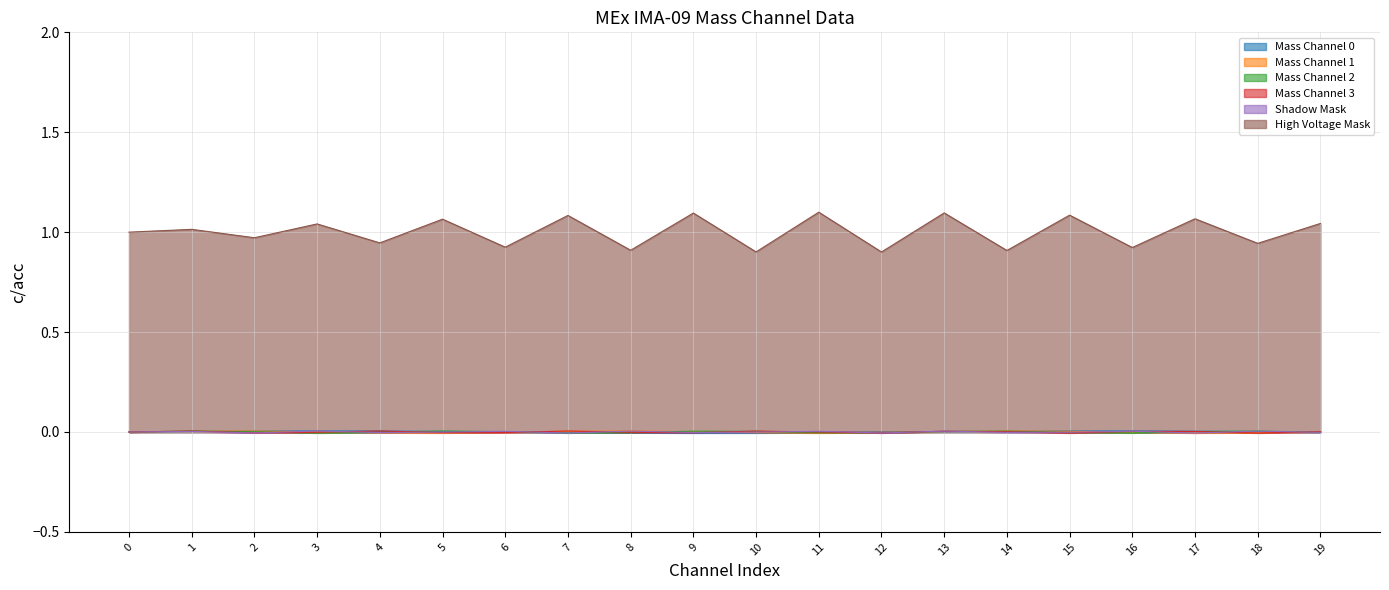

Between 9 and 18, which series saw the biggest shift?

High Voltage Mask